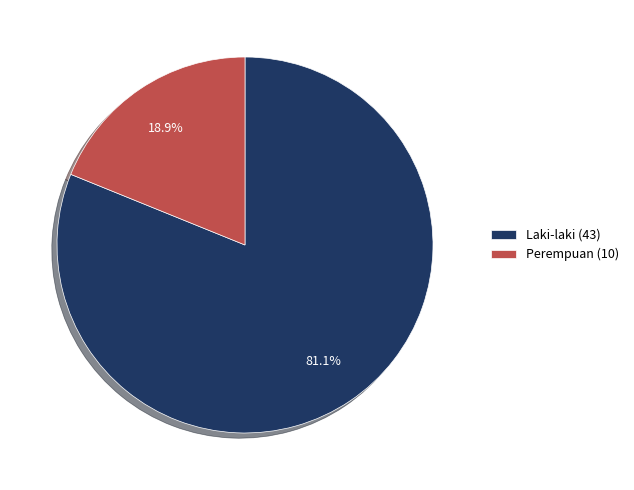

What is the ratio of the value at Perempuan to the value at Laki-laki?

0.2